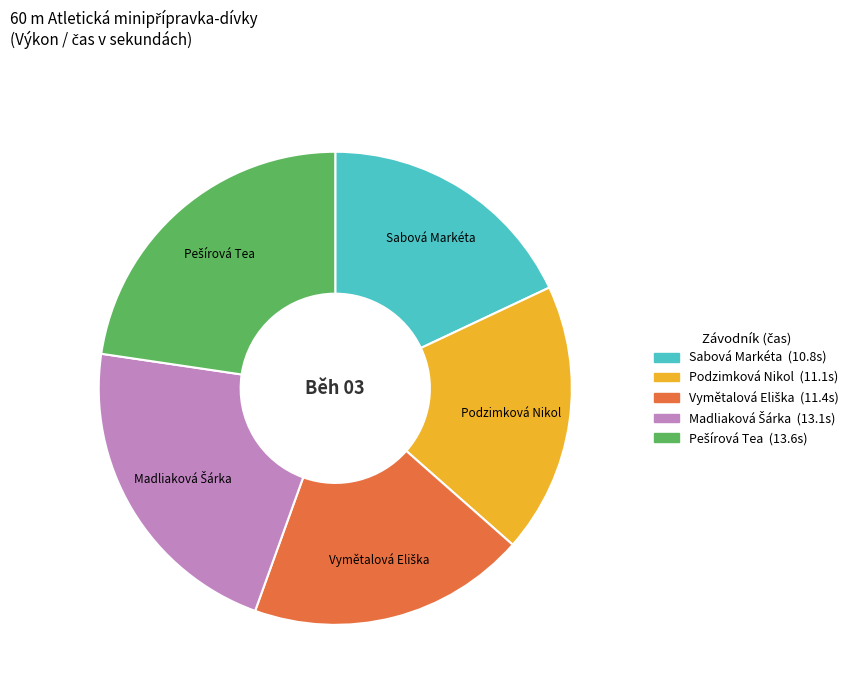

Is there a majority slice in this chart?

No